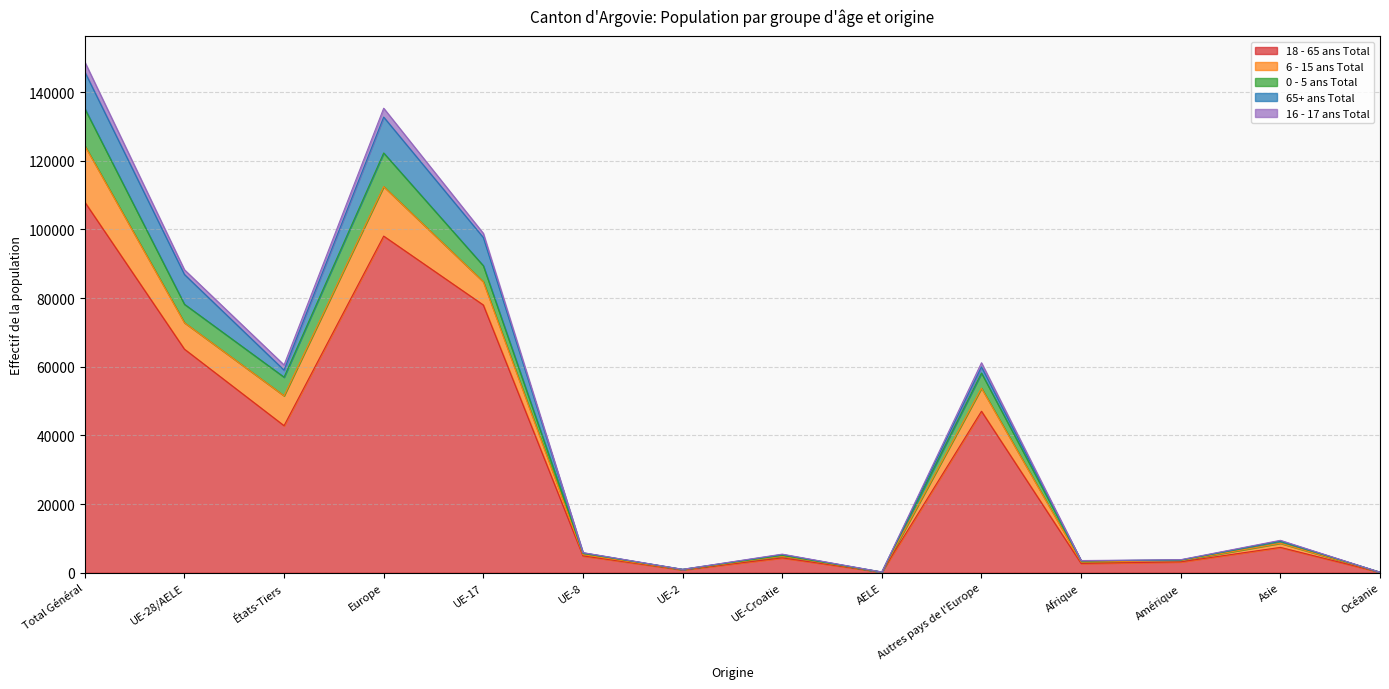

Rank the categories by 18 - 65 ans Total value from lowest to highest.

Océanie, AELE, UE-2, Afrique, Amérique, UE-Croatie, UE-8, Asie, États-Tiers, Autres pays de l'Europe, UE-28/AELE, UE-17, Europe, Total Général